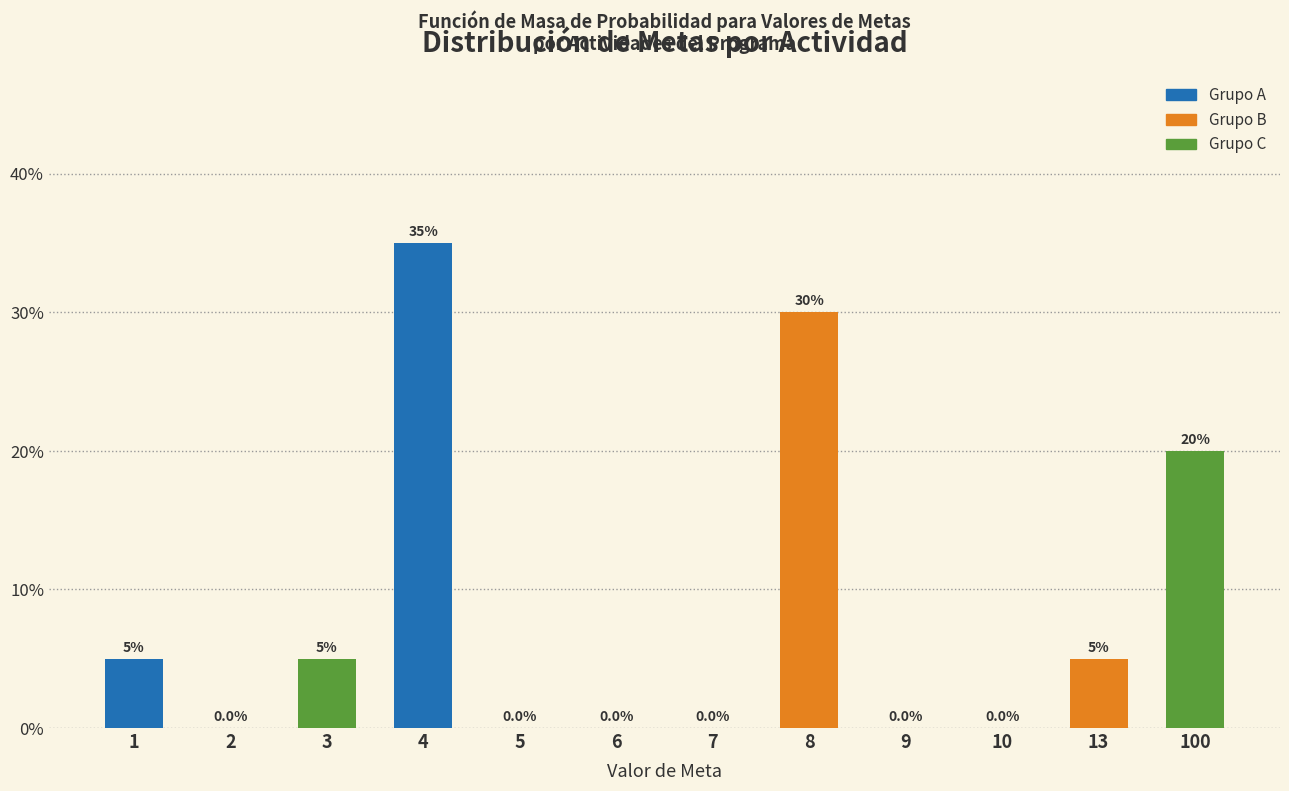

Are the bars horizontal?

No